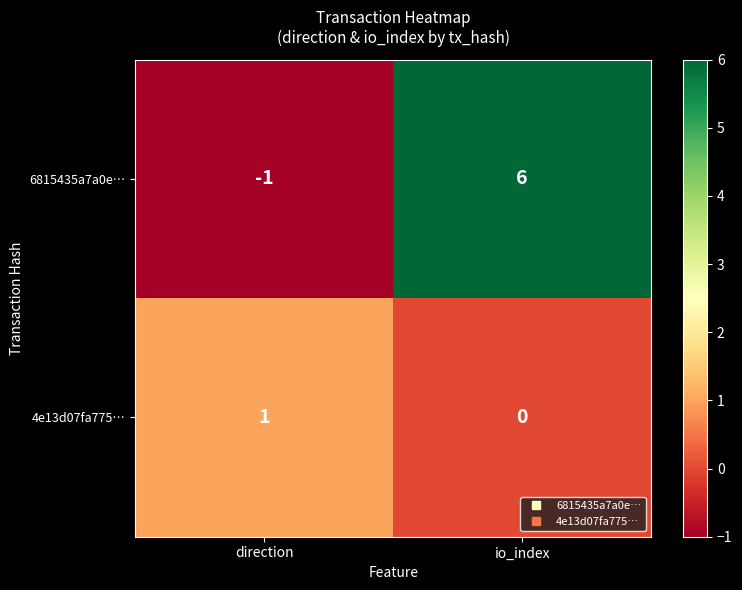

At which category does the chart reach its minimum across all series?

direction